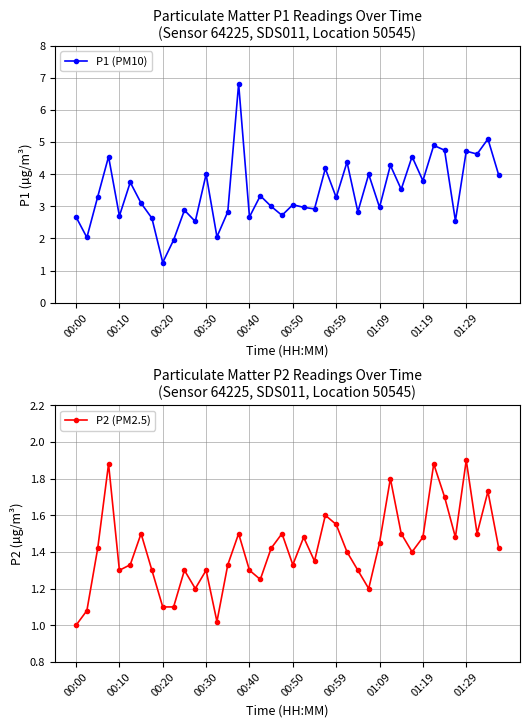

At how many categories does at least one series exceed 6?

1